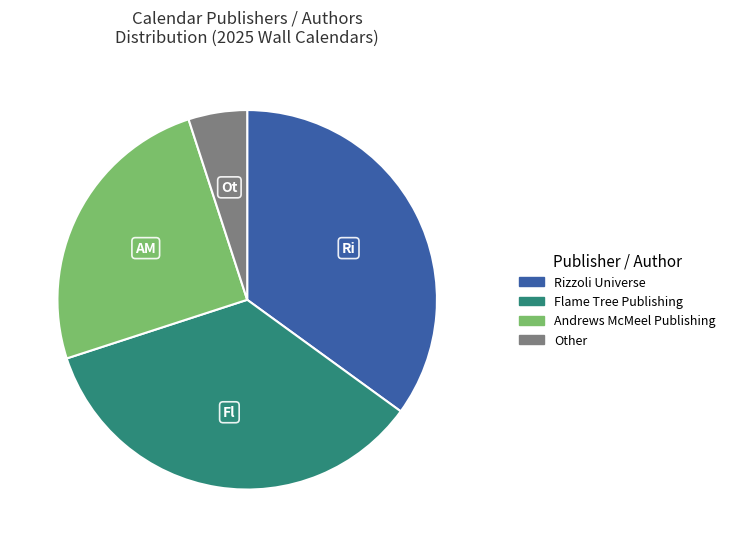

Which has a higher value, Flame Tree Publishing or Andrews McMeel Publishing?

Flame Tree Publishing